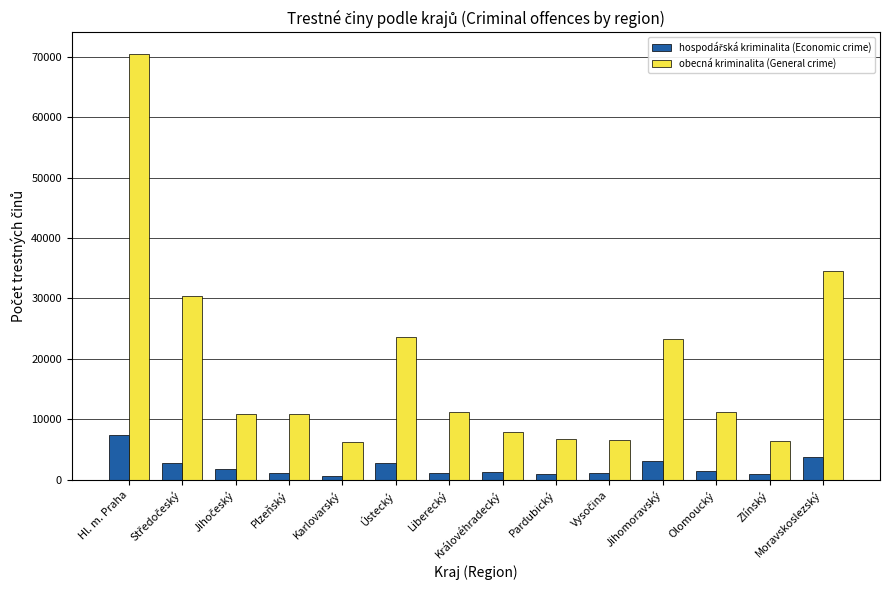

Which label corresponds to the largest value in the chart?

Hl. m. Praha